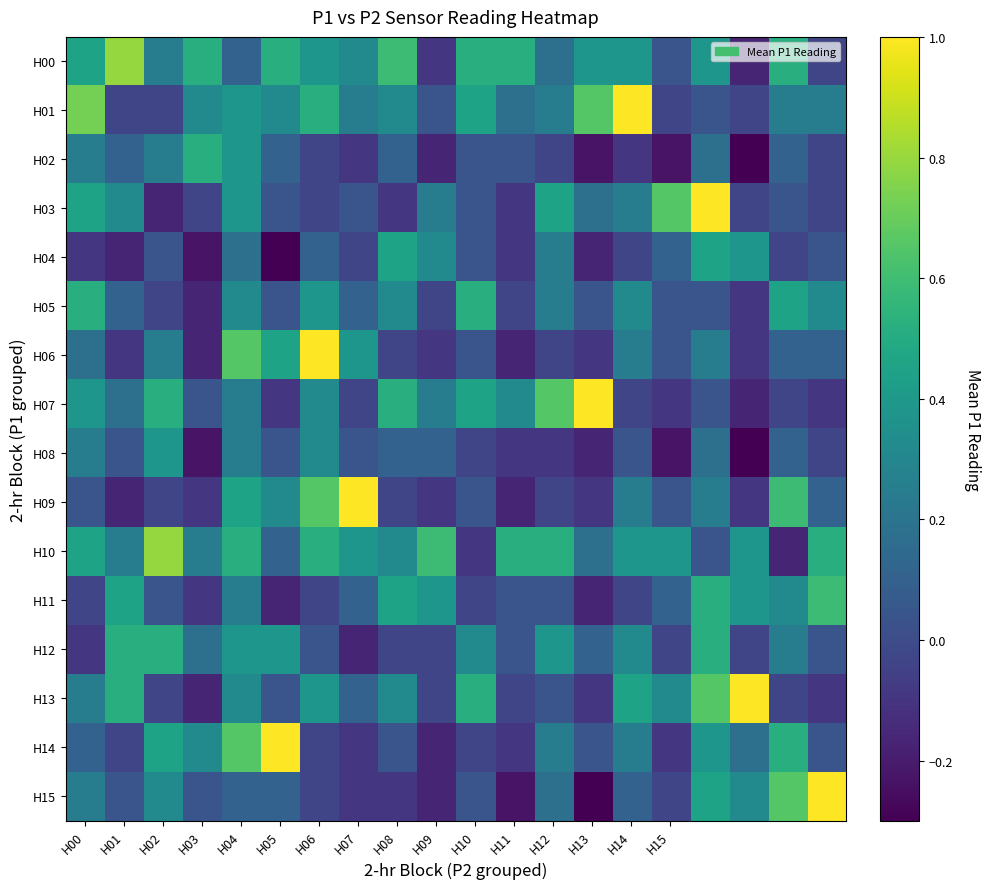

At which category is the sum across all series the highest?

H04